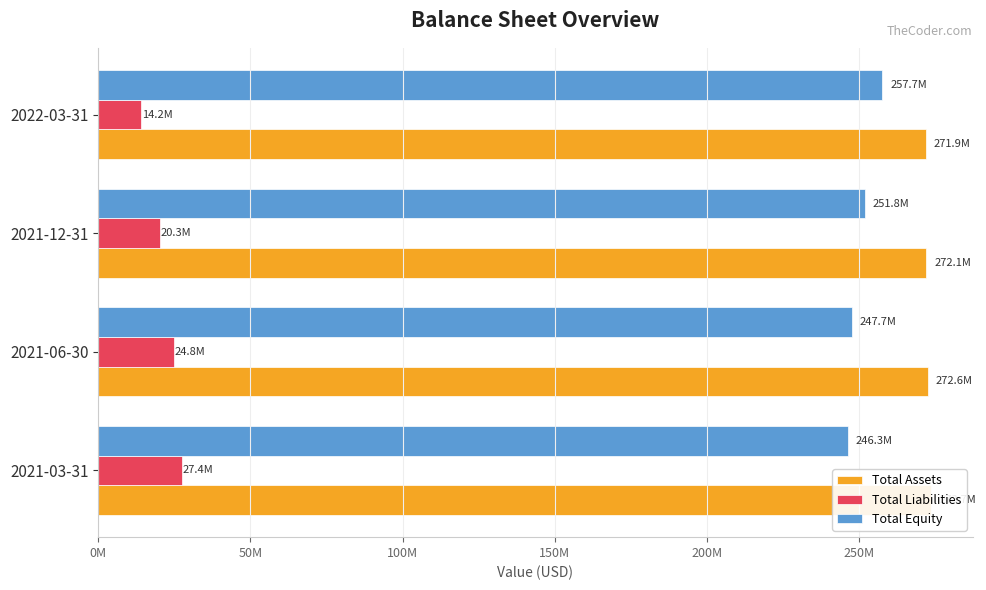

What is the greatest value displayed?

273671584